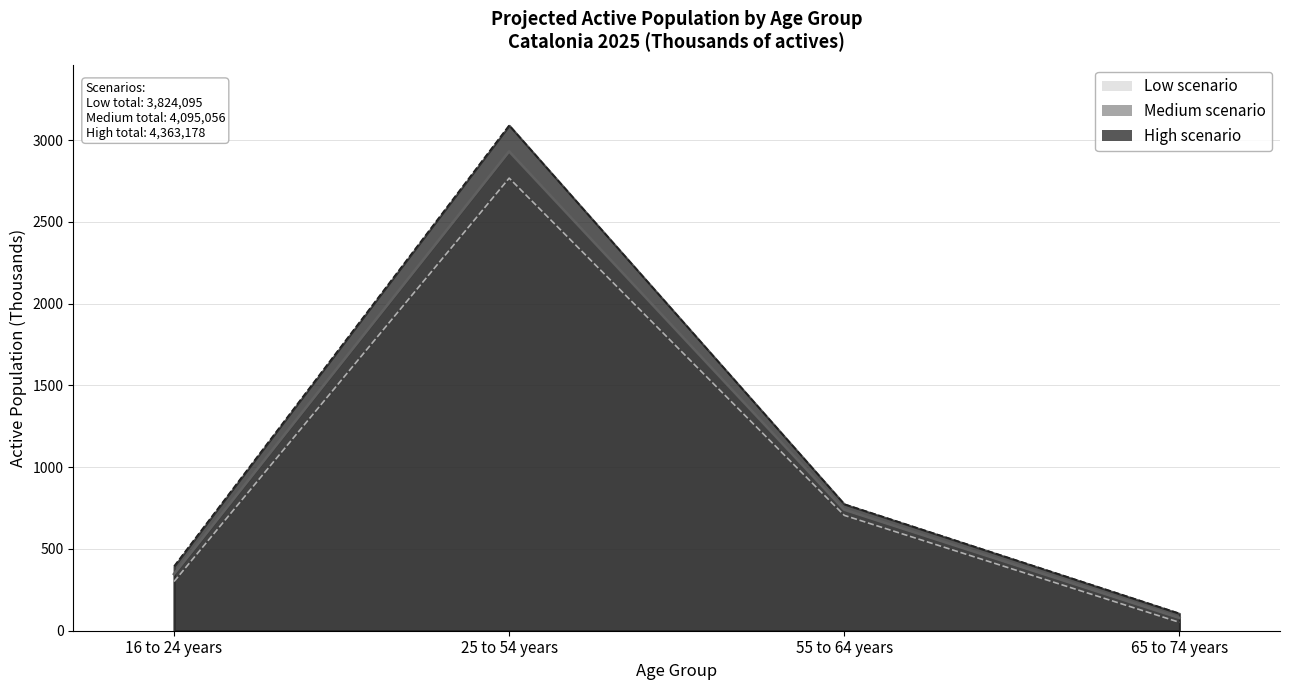

How many interior local peaks does the Low scenario series have?

1